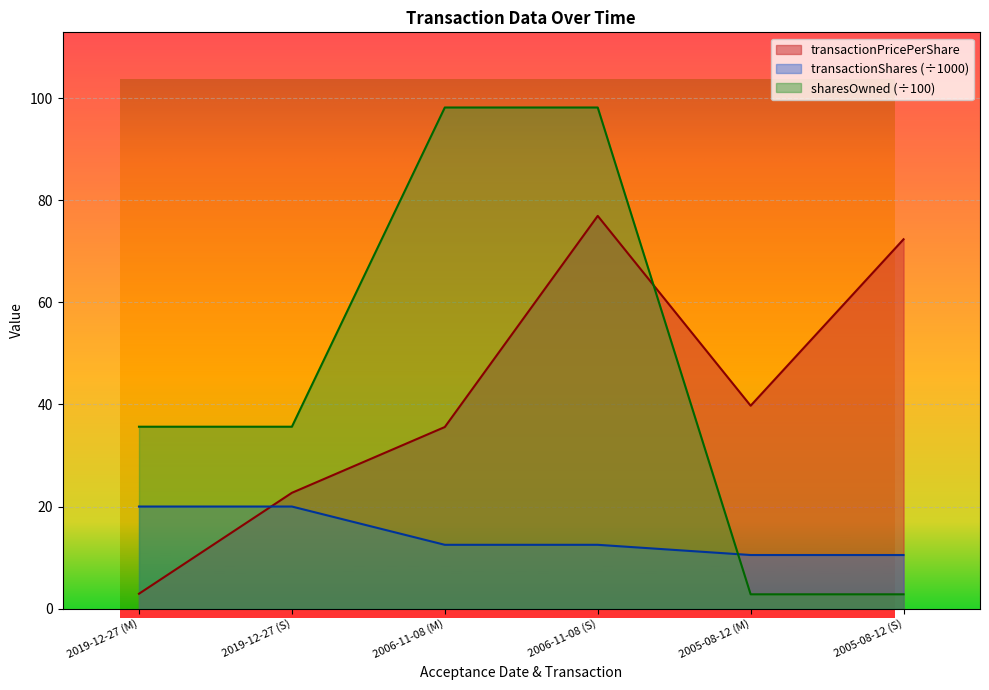

Which series ends up on top after the final intersection of sharesOwnedFollowingTransaction and transactionPricePerShare?

transactionPricePerShare